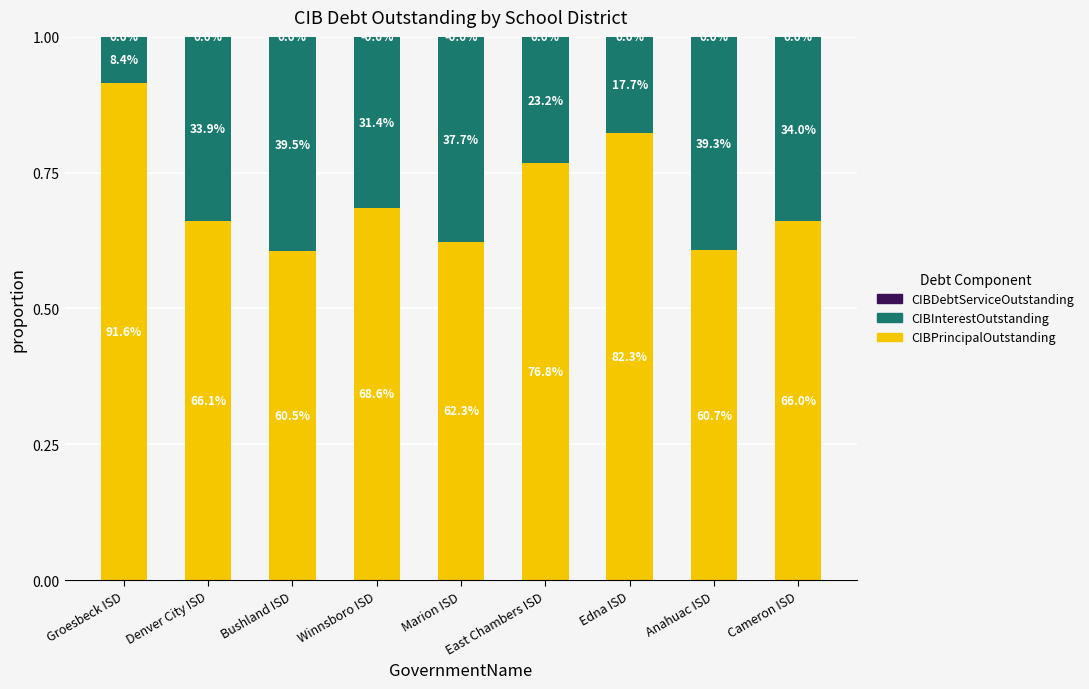

How many series are shown in this chart?

3